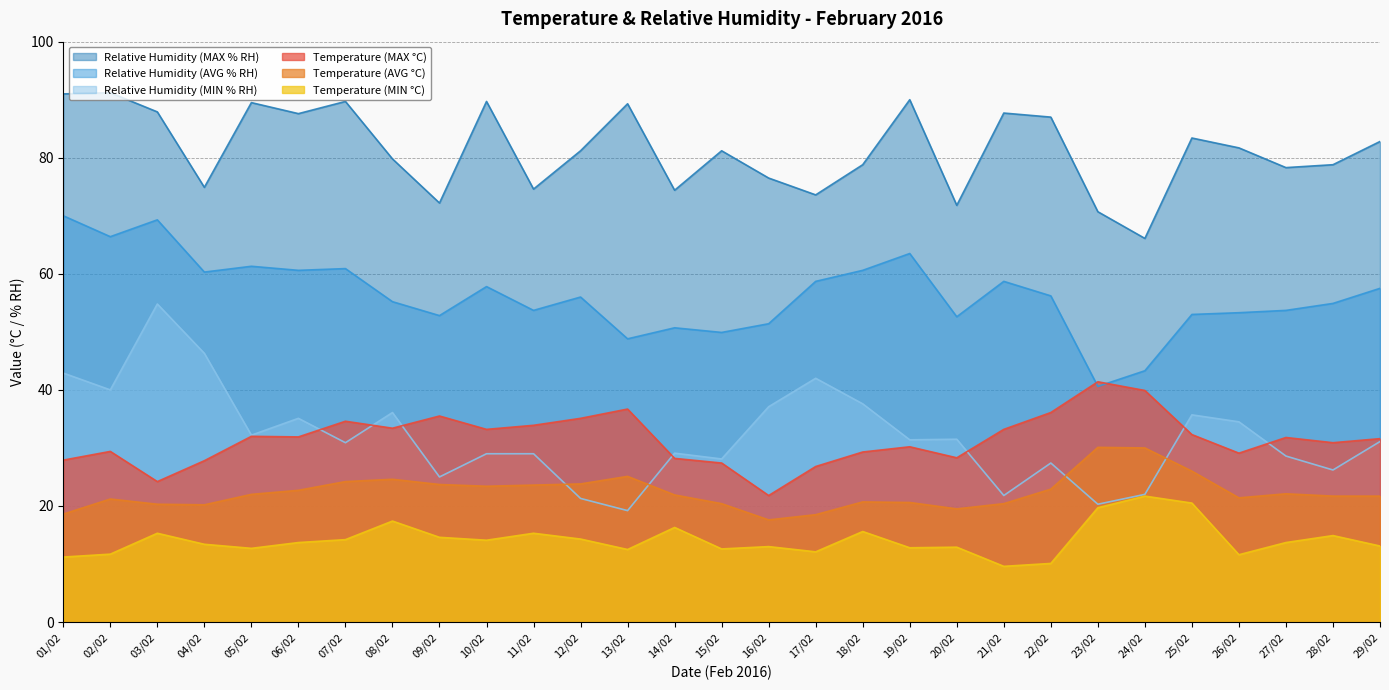

What is the difference between the maximum and minimum values in the Temperature (AVG °C) series?

12.5